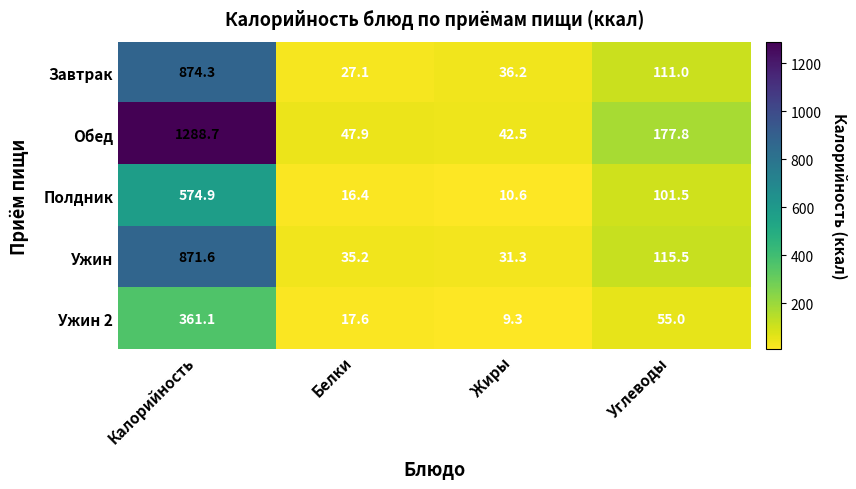

The Завтрак series shows 111.0 at Углеводы. True or false?

True